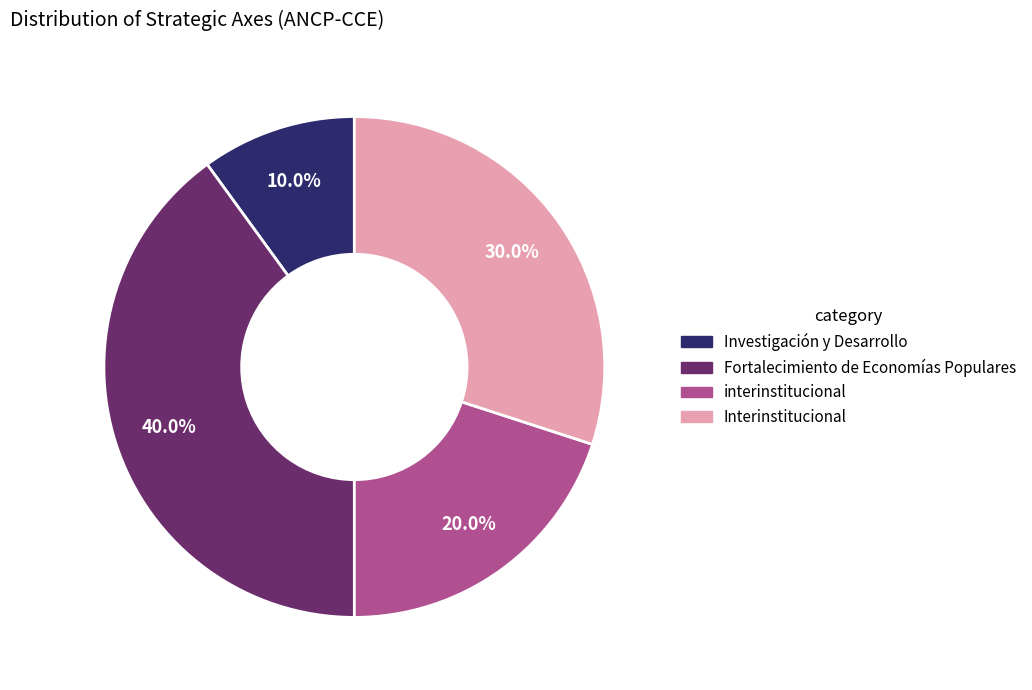

Which slice is the smallest?

Investigación y Desarrollo